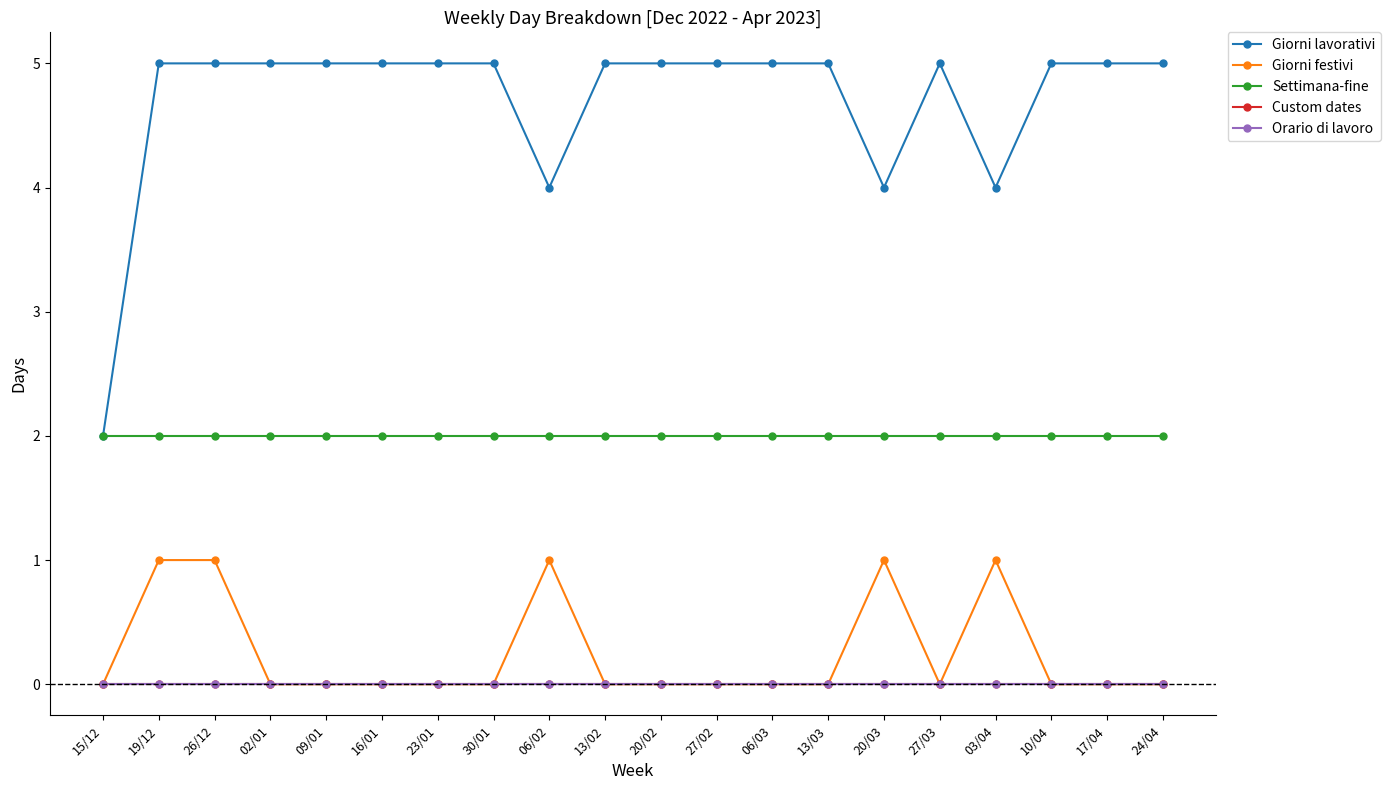

True or false: Giorni lavorativi and Giorni festivi intersect in this chart.

False